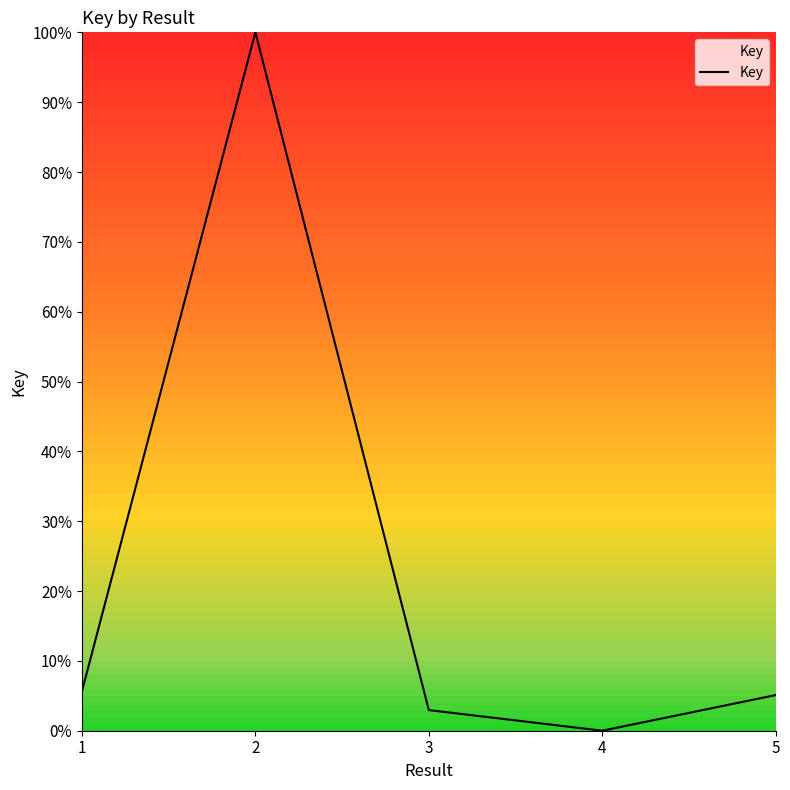

What is the average value?

22.7